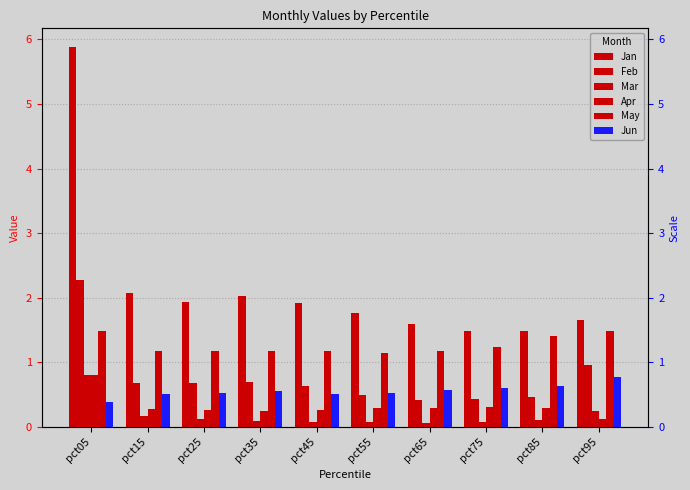

What is the difference between the highest and lowest values at pct15?

1.9